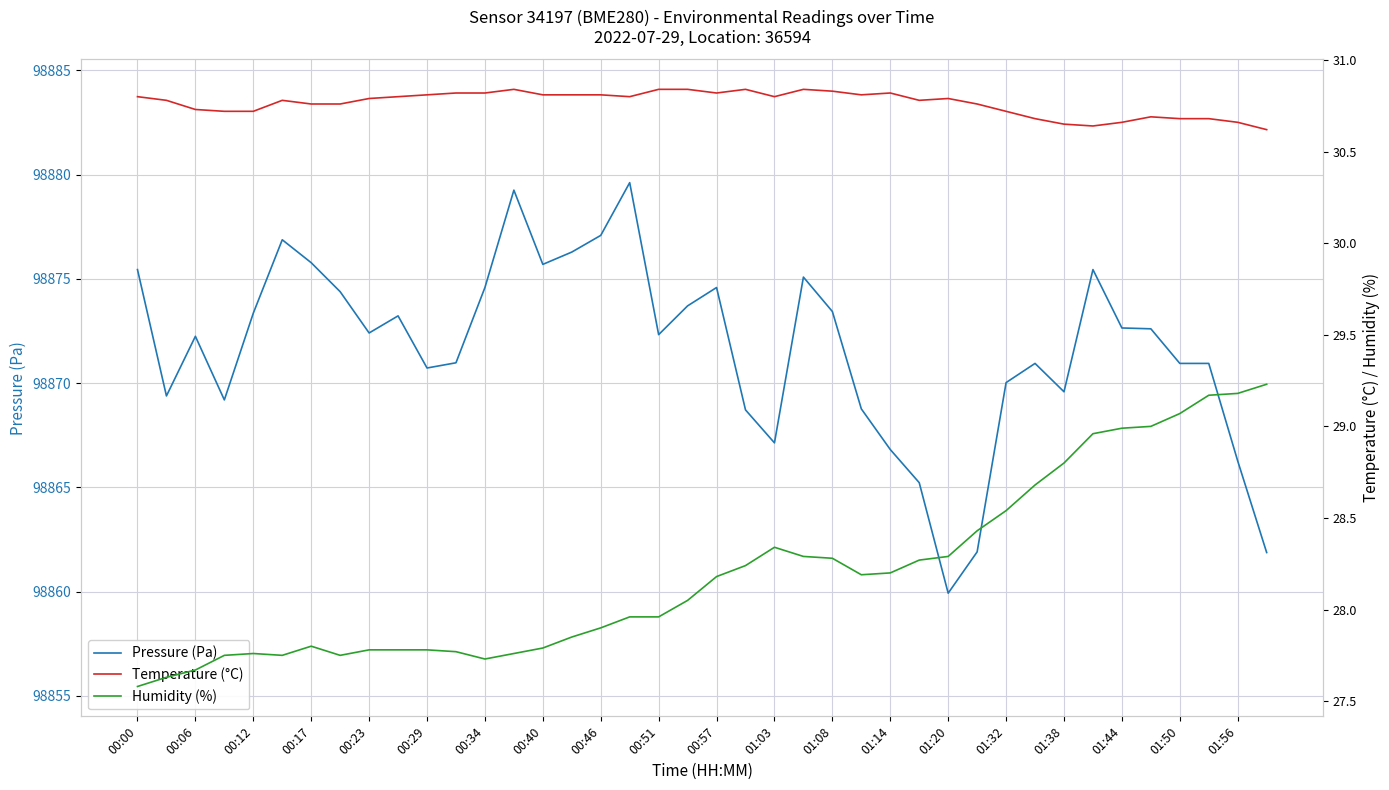

What is the sum of all Pressure (Pa) values?

3954865.6